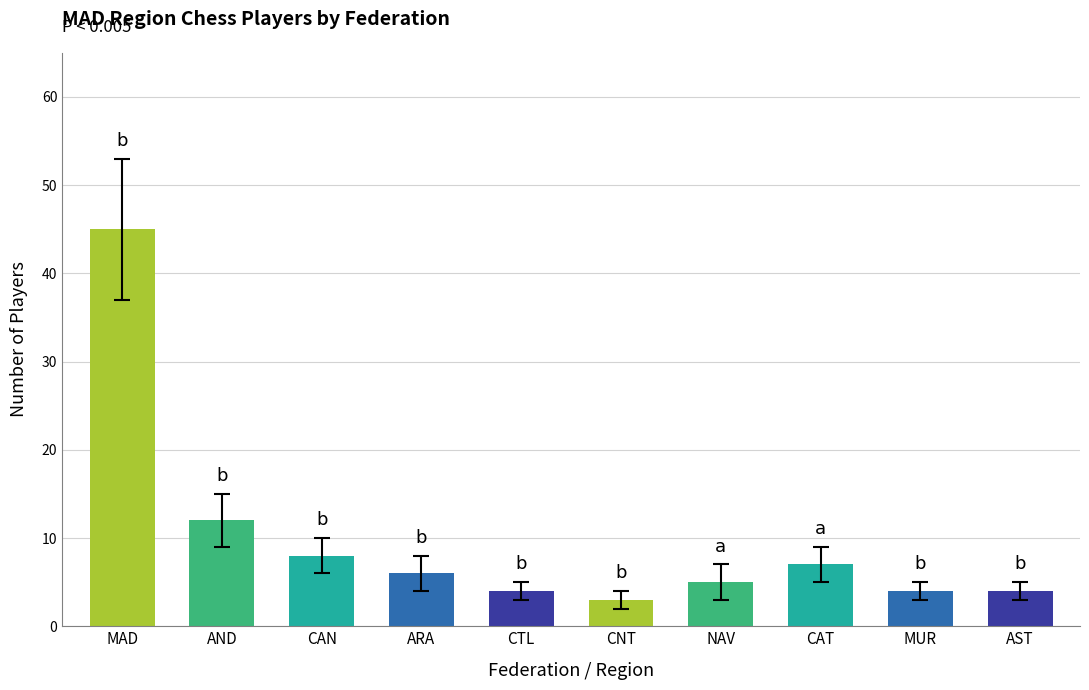

How many categories are shown in the chart?

10